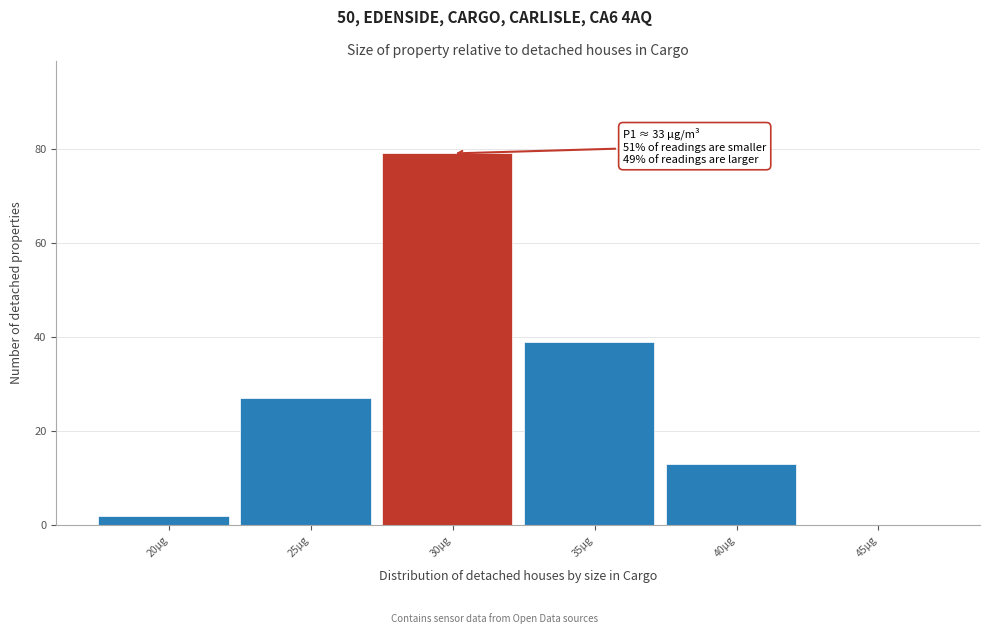

Reading right to left, transcribe all the data shown in this chart.

45µg=0	40µg=13	35µg=39	30µg=79	25µg=27	20µg=2